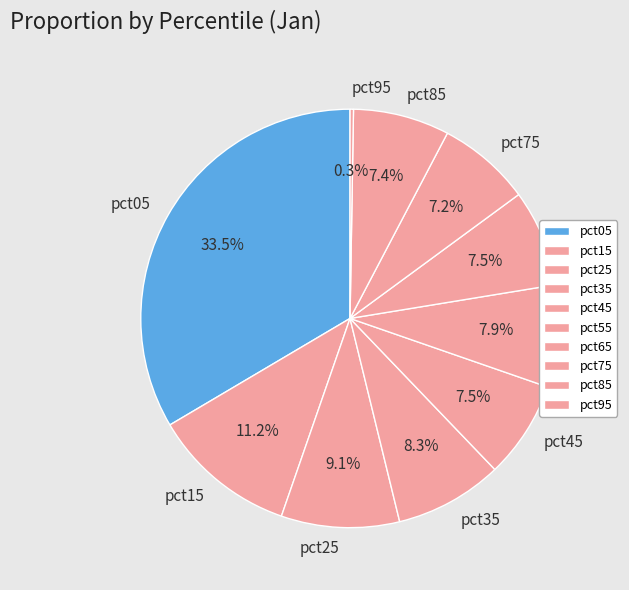

What is the largest slice in the pie chart?

pct05